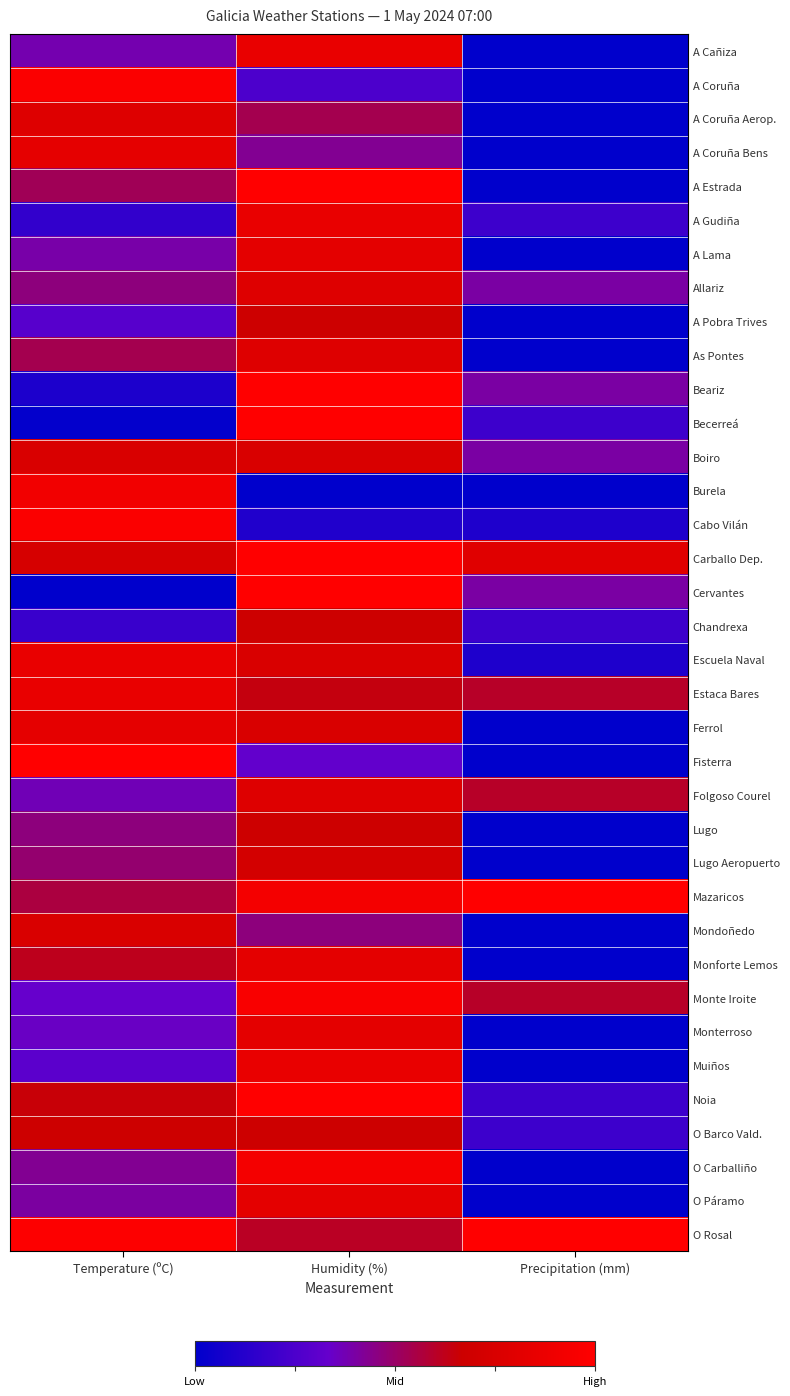

Rank the series by their maximum value, from highest to lowest.

A Estrada, Beariz, Becerreá, Carballo Dep., Cervantes, Fisterra, Mazaricos, Noia, O Rosal, A Coruña, Cabo Vilán, Monte Iroite, O Carballiño, Burela, A Cañiza, A Gudiña, Escuela Naval, Estaca Bares, Muiños, A Coruña Bens, Ferrol, A Lama, Monforte Lemos, Monterroso, O Páramo, Allariz, As Pontes, Folgoso Courel, A Coruña Aerop., Boiro, Mondoñedo, Lugo Aeropuerto, A Pobra Trives, Chandrexa, Lugo, O Barco Vald.